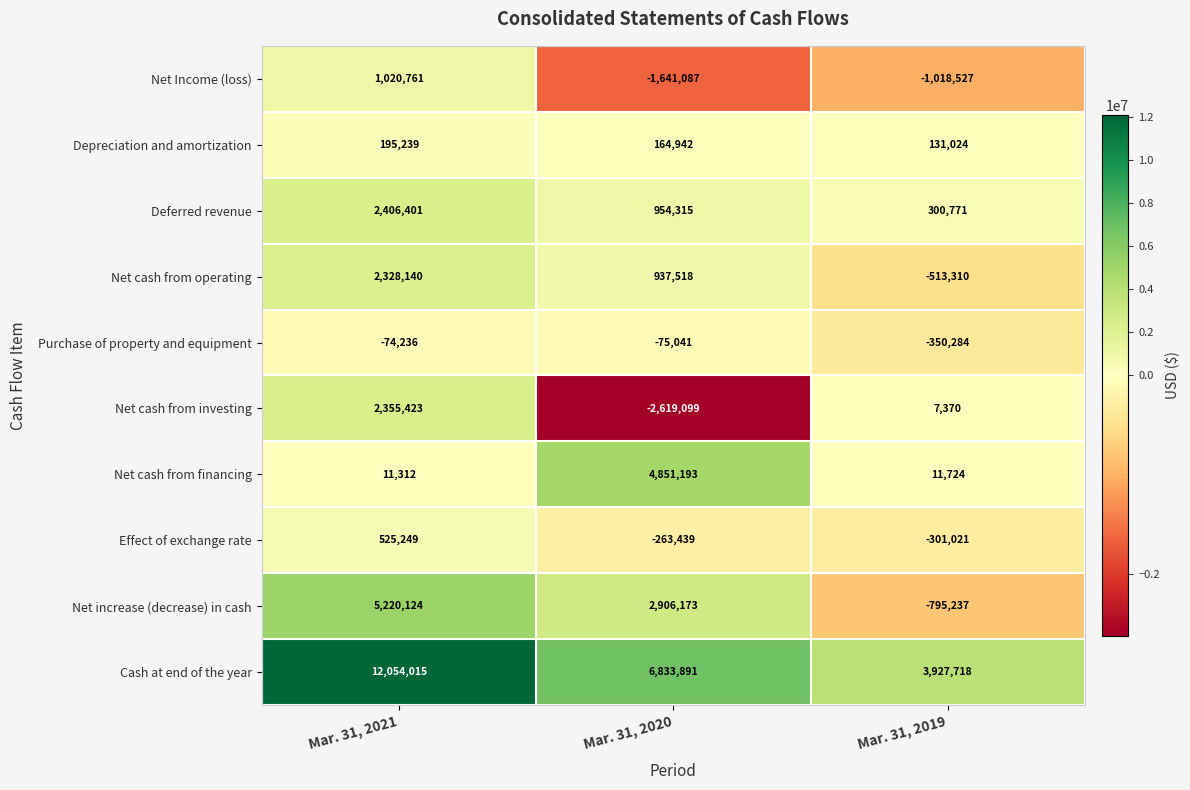

Reading left to right, transcribe all the data shown in this chart.

Net Income (loss): Mar. 31, 2021=1020761	Mar. 31, 2020=-1641087	Mar. 31, 2019=-1018527
Depreciation and amortization: Mar. 31, 2021=195239	Mar. 31, 2020=164942	Mar. 31, 2019=131024
Deferred revenue: Mar. 31, 2021=2406401	Mar. 31, 2020=954315	Mar. 31, 2019=300771
Net cash from operating: Mar. 31, 2021=2328140	Mar. 31, 2020=937518	Mar. 31, 2019=-513310
Purchase of property and equipment: Mar. 31, 2021=-74236	Mar. 31, 2020=-75041	Mar. 31, 2019=-350284
Net cash from investing: Mar. 31, 2021=2355423	Mar. 31, 2020=-2619099	Mar. 31, 2019=7370
Net cash from financing: Mar. 31, 2021=11312	Mar. 31, 2020=4851193	Mar. 31, 2019=11724
Effect of exchange rate: Mar. 31, 2021=525249	Mar. 31, 2020=-263439	Mar. 31, 2019=-301021
Net increase (decrease) in cash: Mar. 31, 2021=5220124	Mar. 31, 2020=2906173	Mar. 31, 2019=-795237
Cash at end of the year: Mar. 31, 2021=12054015	Mar. 31, 2020=6833891	Mar. 31, 2019=3927718